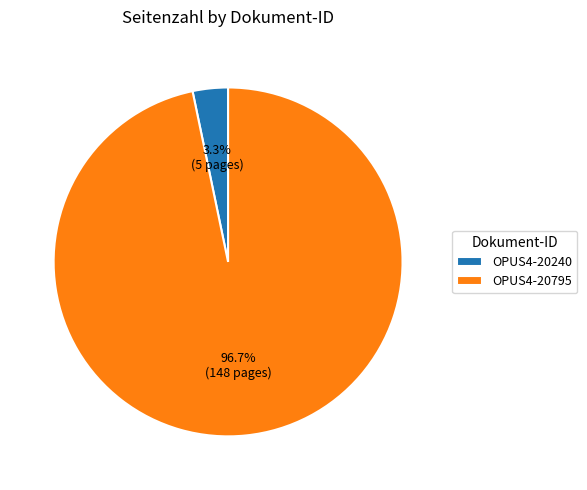

True or false: OPUS4-20240 accounts for 3% of the total.

True